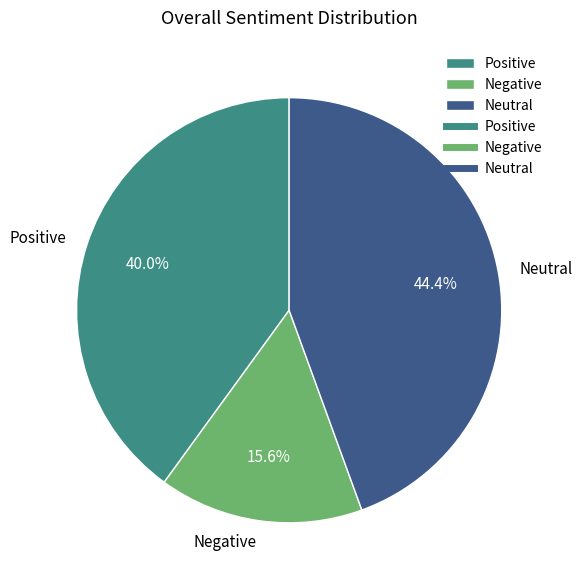

Is there a majority slice in this chart?

No